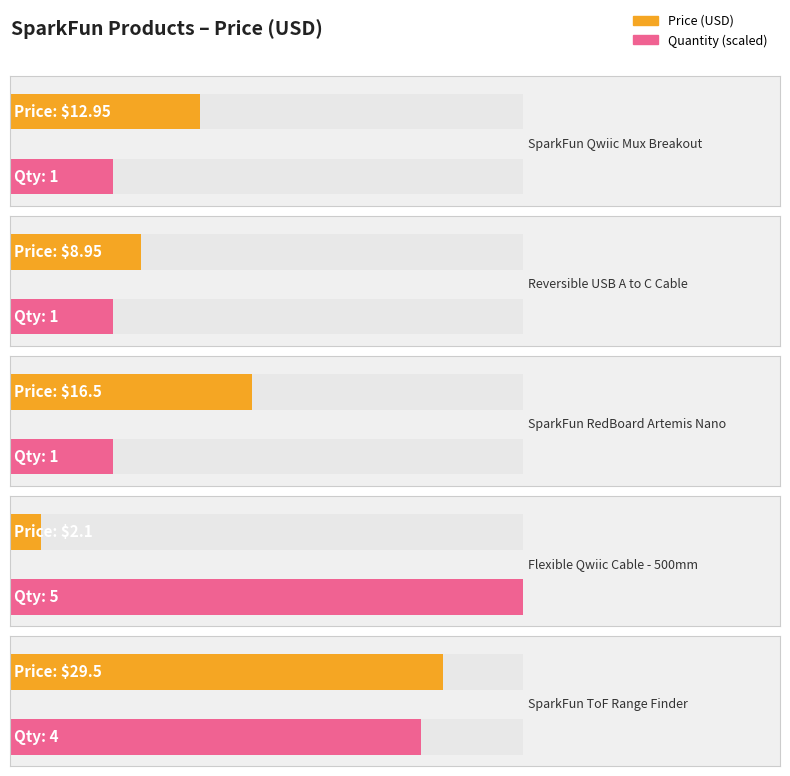

List the labels in order of value, largest first.

SparkFun ToF Range Finder, SparkFun RedBoard Artemis Nano, SparkFun Qwiic Mux Breakout, Reversible USB A to C Cable, Flexible Qwiic Cable - 500mm